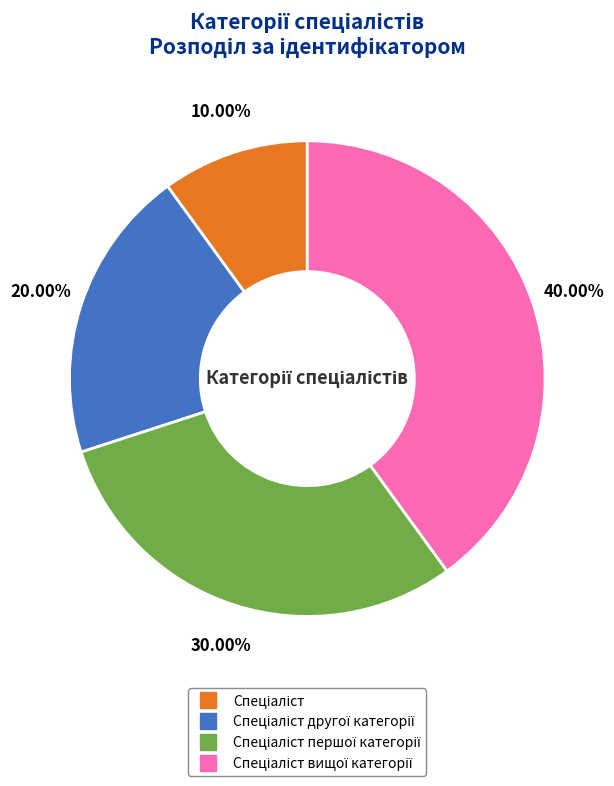

Does any single category account for the majority?

No